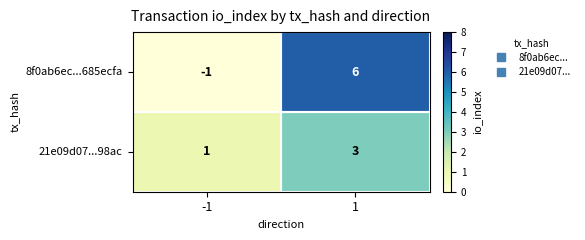

What is the difference between the maximum and minimum values in the 8f0ab6ec...685ecfa series?

7